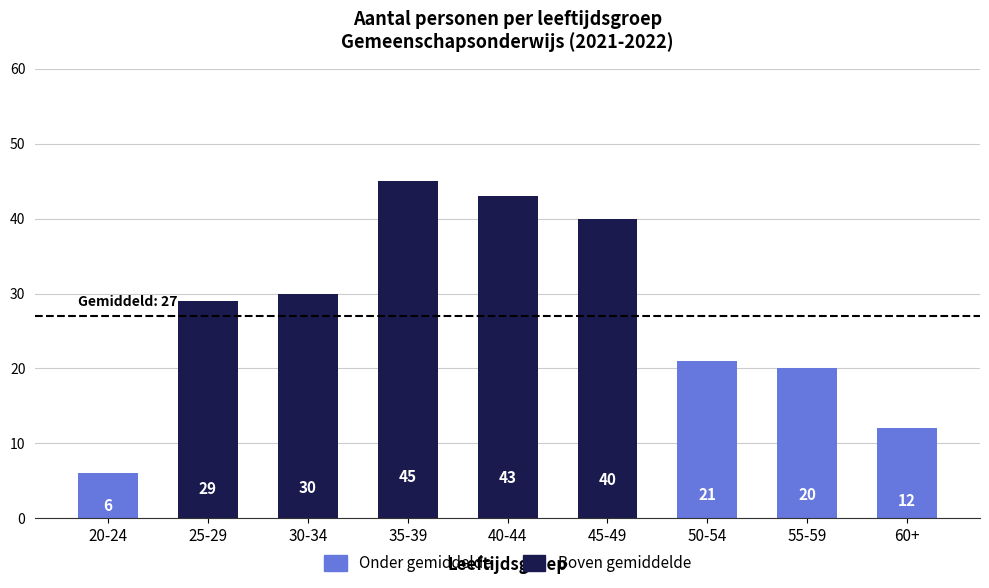

Reading right to left, list all the values displayed in this chart.

60+=12	55-59=20	50-54=21	45-49=40	40-44=43	35-39=45	30-34=30	25-29=29	20-24=6